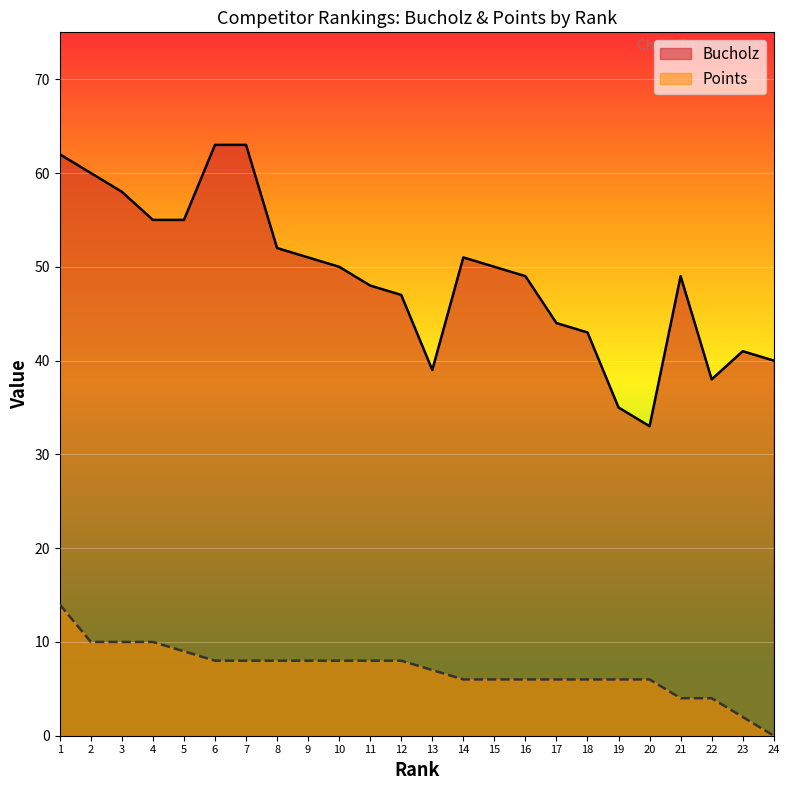

Reading left to right, extract all data points from this chart.

Bucholz: 62	60	58	55	55	63	63	52	51	50	48	47	39	51	50	49	44	43	35	33	49	38	41	40
Points: 14	10	10	10	9	8	8	8	8	8	8	8	7	6	6	6	6	6	6	6	4	4	2	0